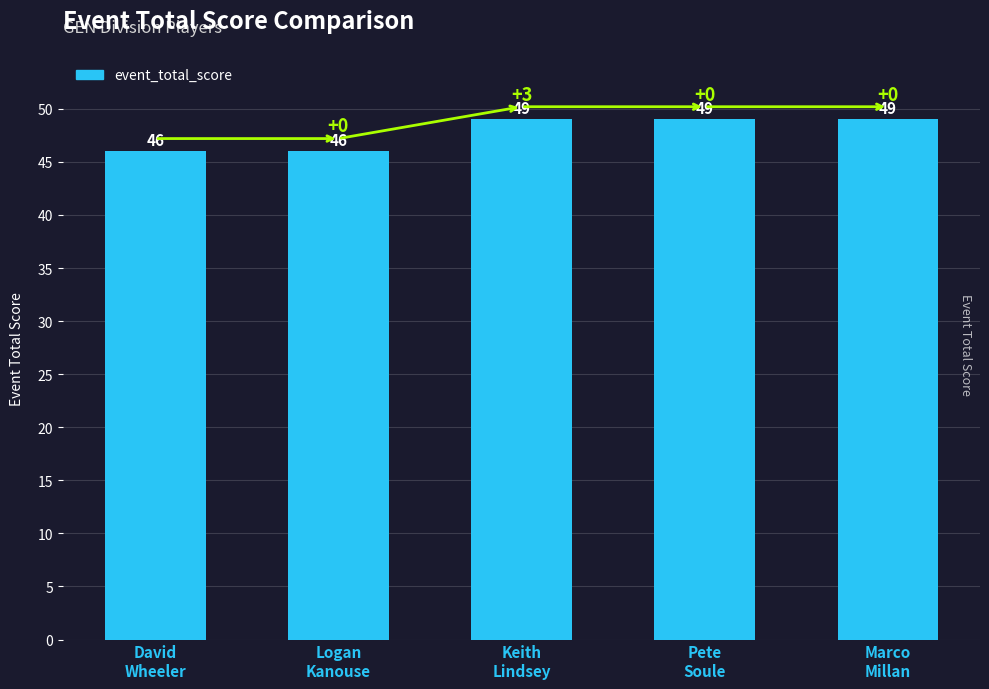

What position from the right is Keith
Lindsey?

3